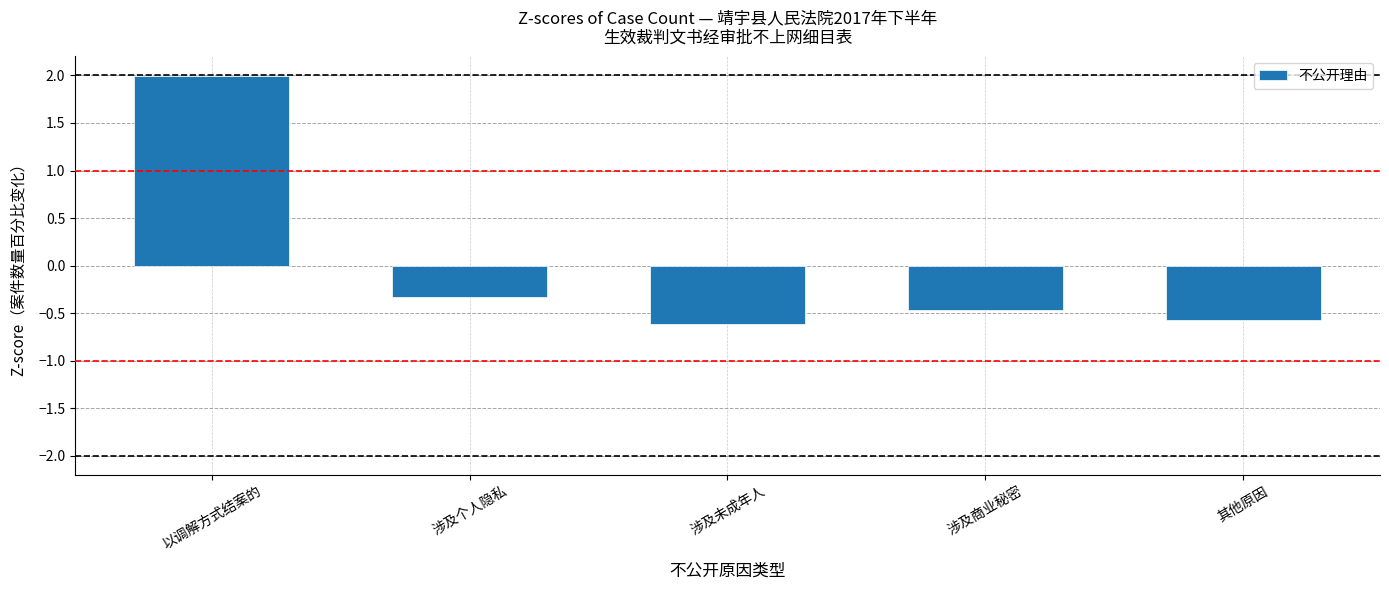

Rank the categories by value from lowest to highest.

涉及未成年人, 其他原因, 涉及商业秘密, 涉及个人隐私, 以调解方式结案的